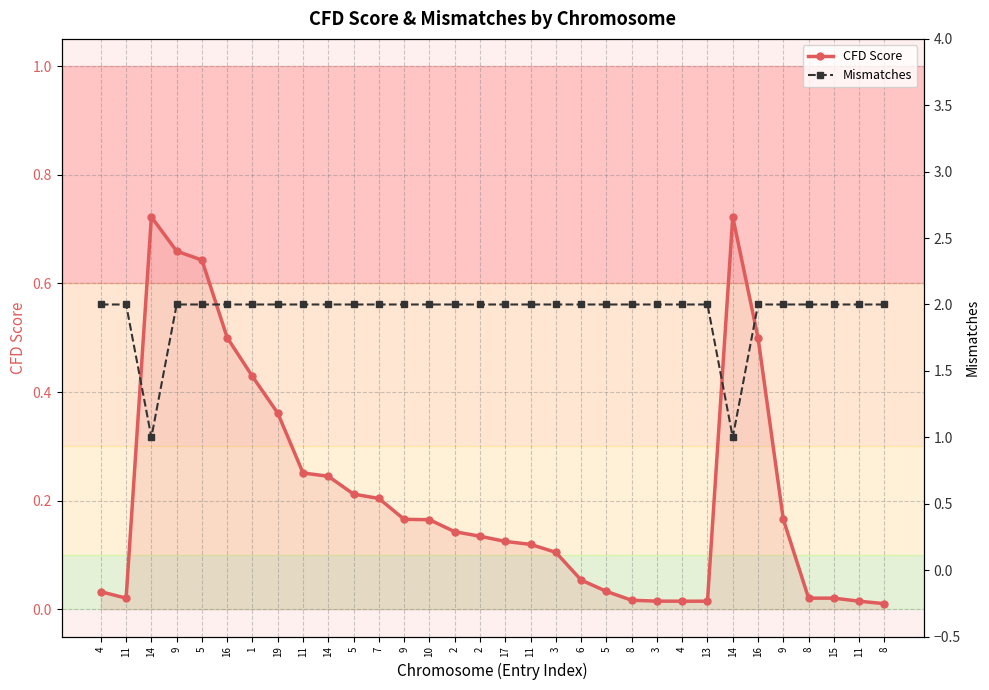

At which label is CFD Score closest to 0?

8